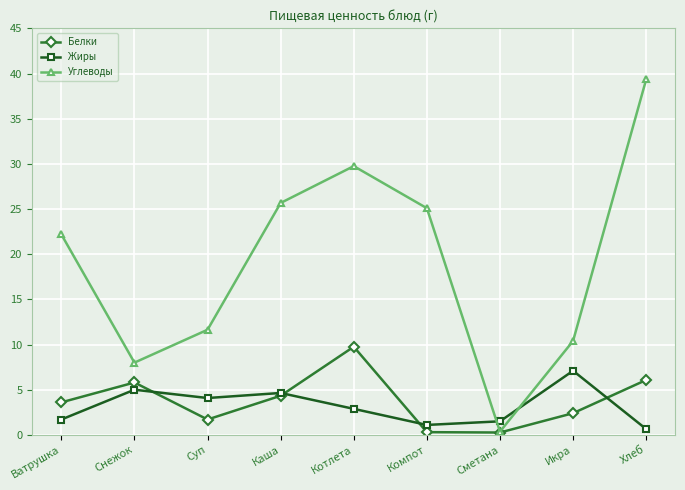

What is the difference between the maximum and minimum values in the Белки series?

9.5